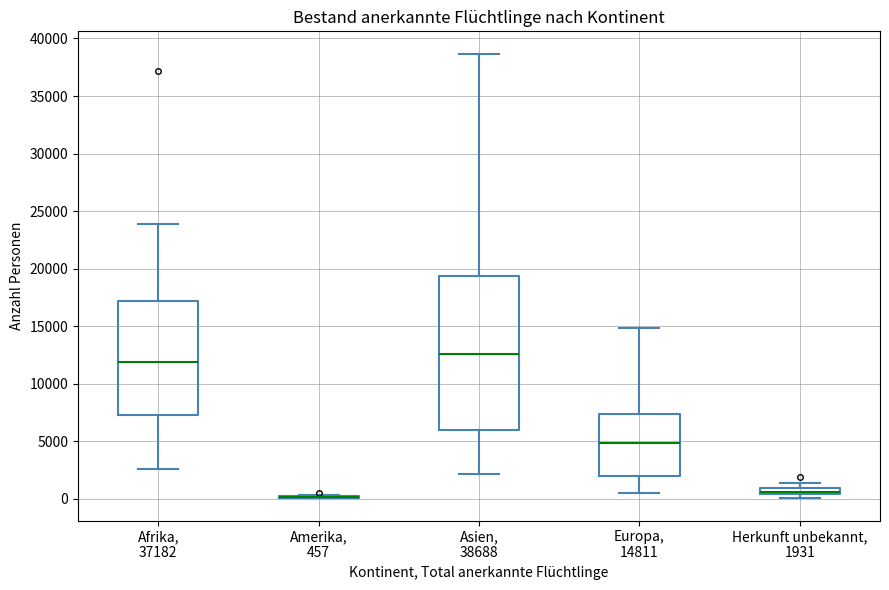

Where is the lower edge of the box for Afrika, 37182 on the y-axis? The values are not printed on the chart, so give them approximately, as read against the axis.

7500